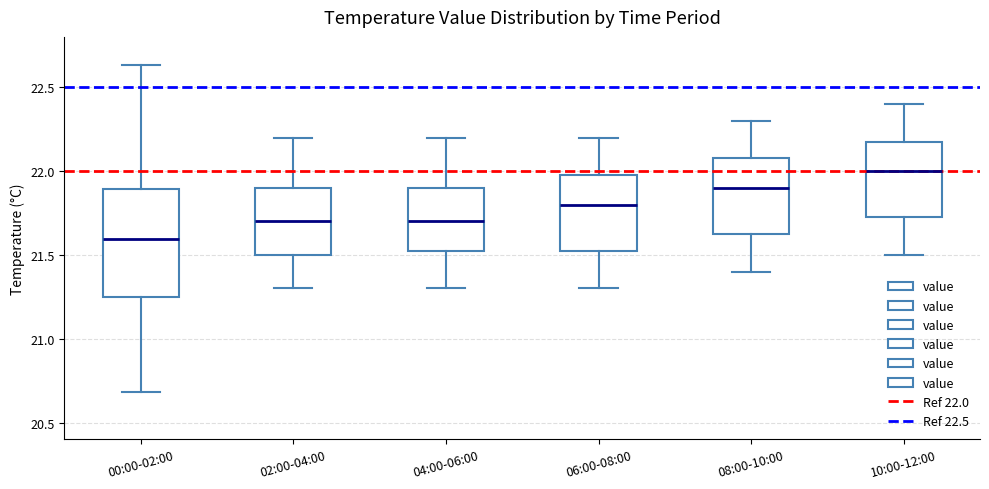

Reading left to right, read every box against the y-axis: the position of its median line, the range the box covers, and the ends of its whiskers. The values are not printed on the chart, so give them approximately, as read against the axis.

00:00-02:00: median 21.60, box 21.25 to 21.90, whiskers 20.70 to 22.65
02:00-04:00: median 21.70, box 21.50 to 21.90, whiskers 21.30 to 22.20
04:00-06:00: median 21.70, box 21.55 to 21.90, whiskers 21.30 to 22.20
06:00-08:00: median 21.80, box 21.55 to 22.00, whiskers 21.30 to 22.20
08:00-10:00: median 21.90, box 21.65 to 22.10, whiskers 21.40 to 22.30
10:00-12:00: median 22.00, box 21.75 to 22.20, whiskers 21.50 to 22.40